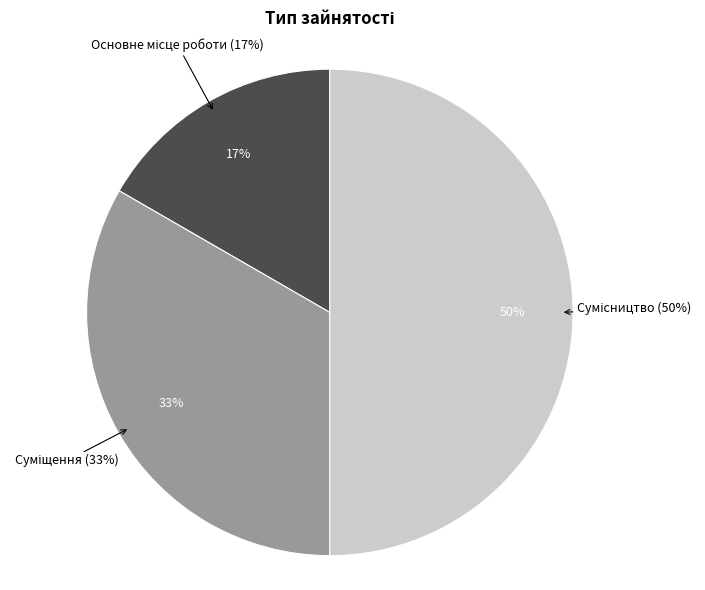

What is the change in value from Суміщення to Сумісництво?

+1